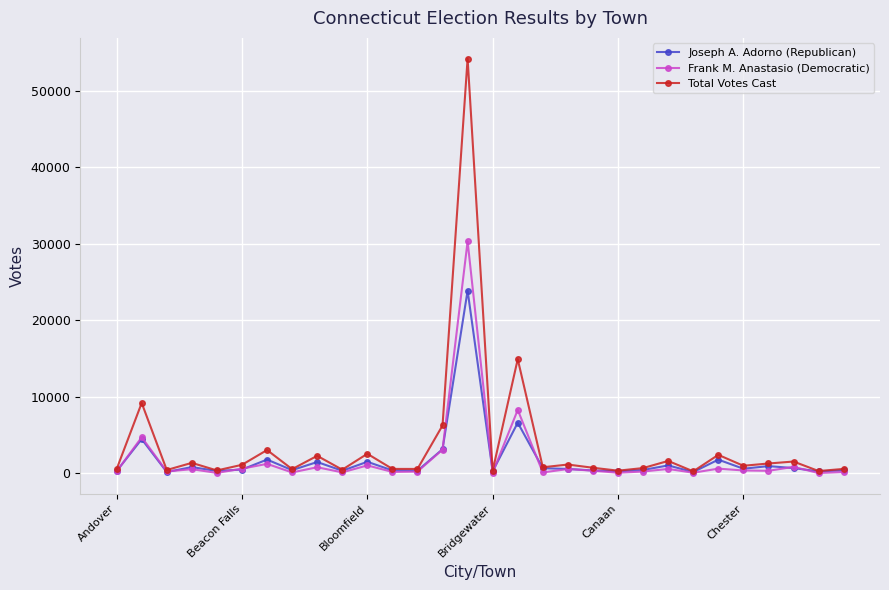

What are all the series names shown in the legend?

Joseph A. Adorno (Republican), Frank M. Anastasio (Democratic), Total Votes Cast